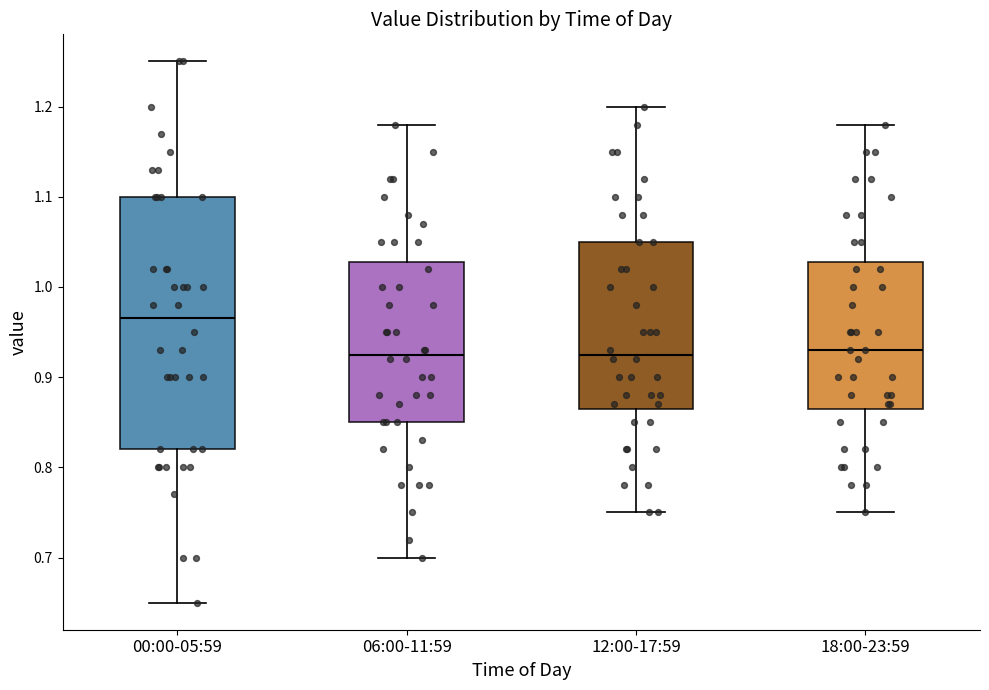

Which box has the highest median line?

00:00-05:59